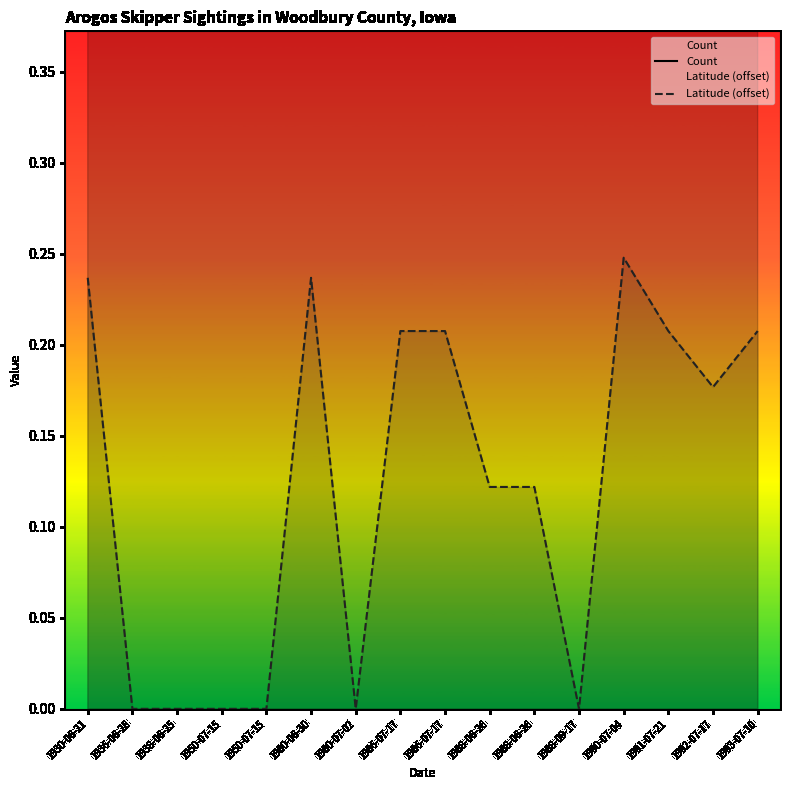

Which series has the widest spread of values?

Count